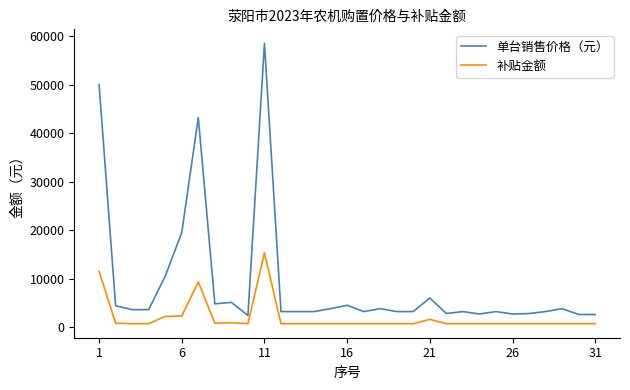

Which series has the largest range (max minus min)?

单台销售价格（元）